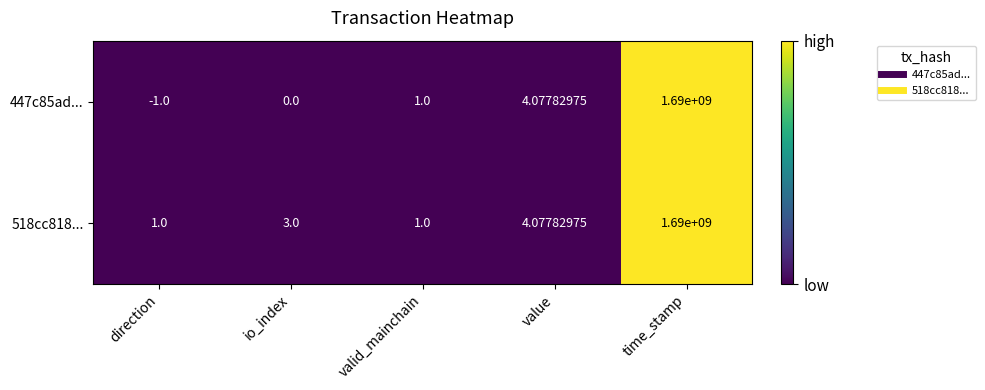

Which label corresponds to the smallest value in the chart?

direction